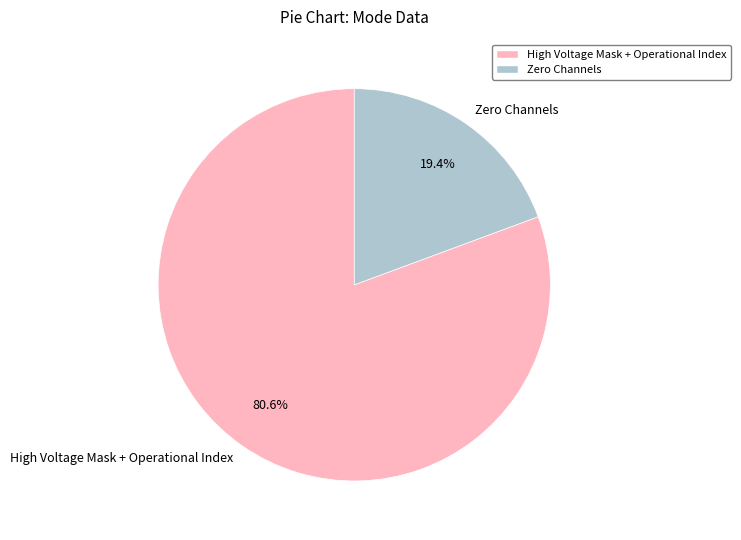

Combined, what portion of the pie is Zero Channels and High Voltage Mask + Operational Index?

100.0%